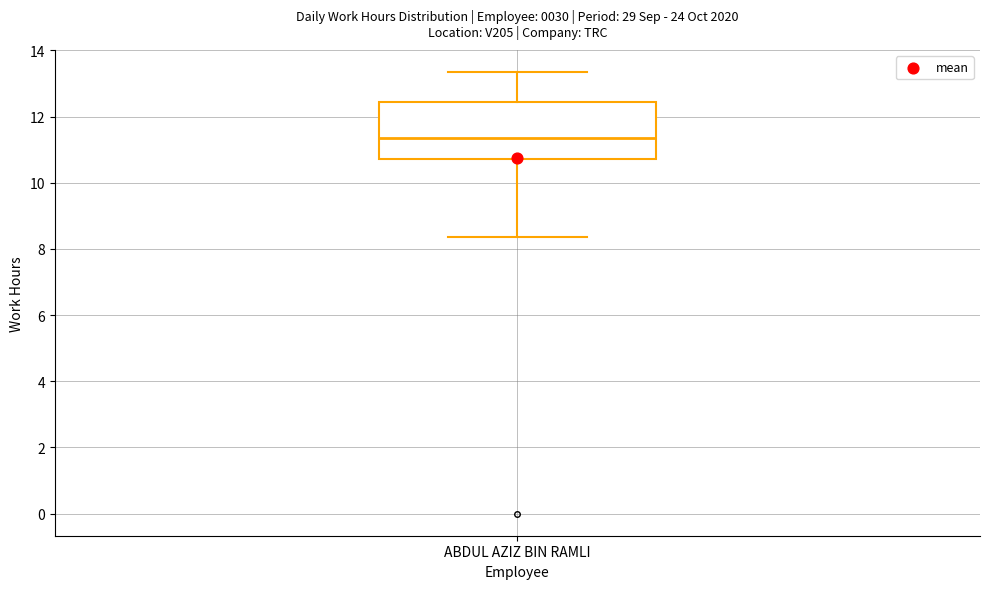

Transcribe this box plot: give where the median line is, the range the box spans, and where the two whiskers end, as read against the y-axis. The values are not printed on the chart, so give them approximately, as read against the axis.

median 11.4, box 10.8 to 12.4, whiskers 8.4 to 13.4